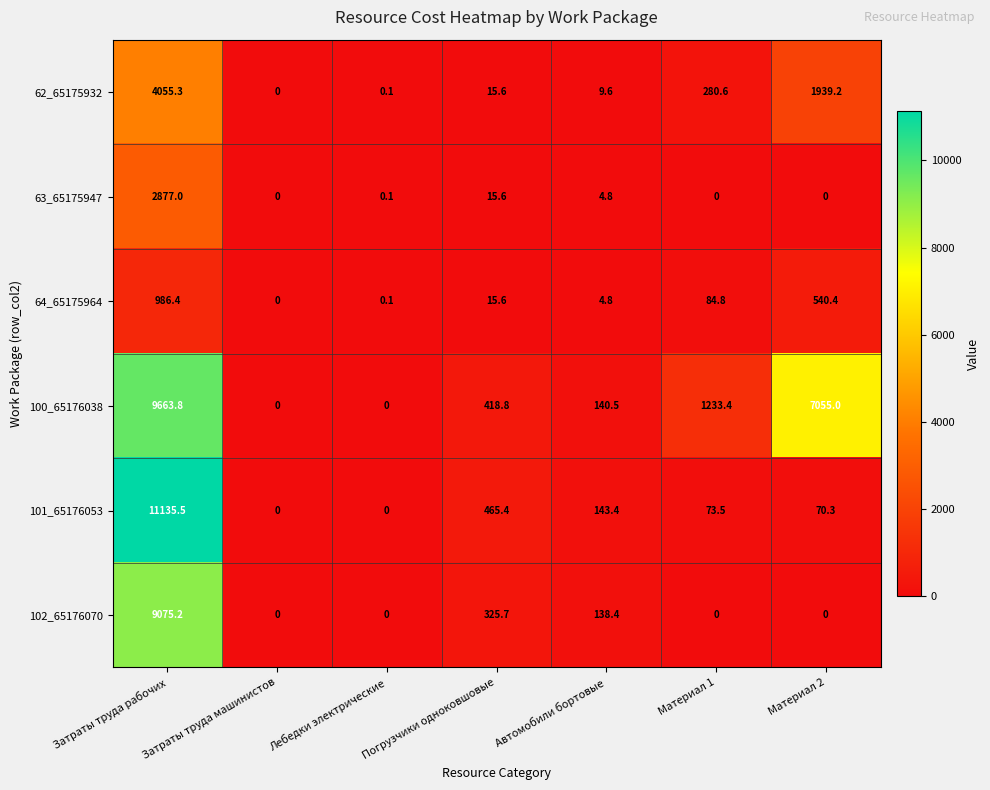

What is the greatest value displayed?

11135.5